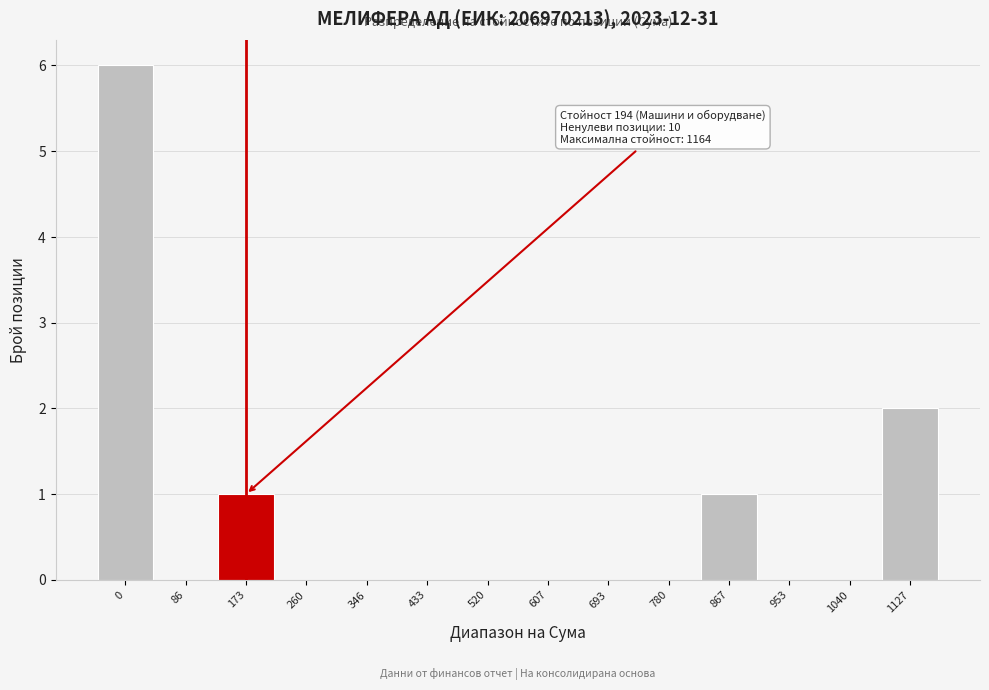

Reading left to right, list all the values displayed in this chart.

0=6	86=0	173=1	260=0	346=0	433=0	520=0	607=0	693=0	780=0	867=1	953=0	1040=0	1127=2